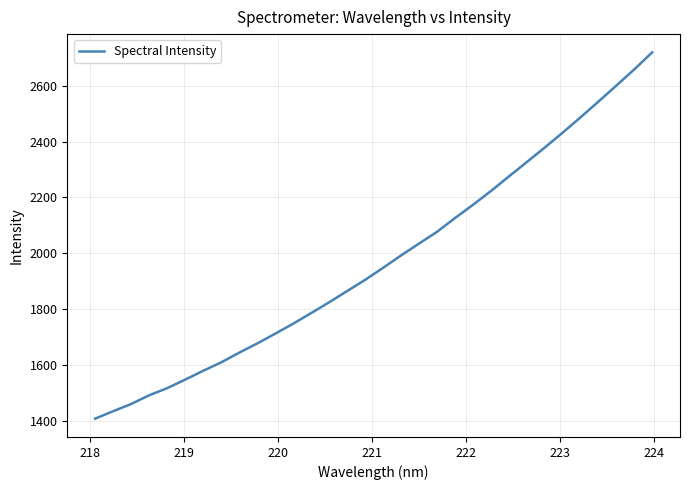

What is the smallest value displayed?

1407.5